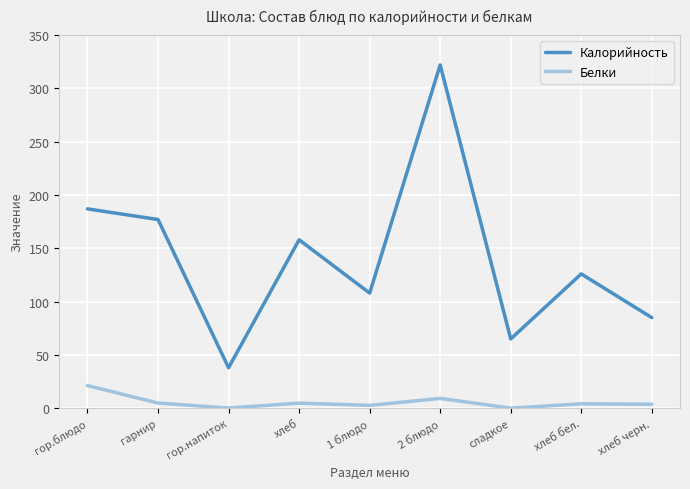

True or false: Калорийность has a value of 85.0 at хлеб черн..

True